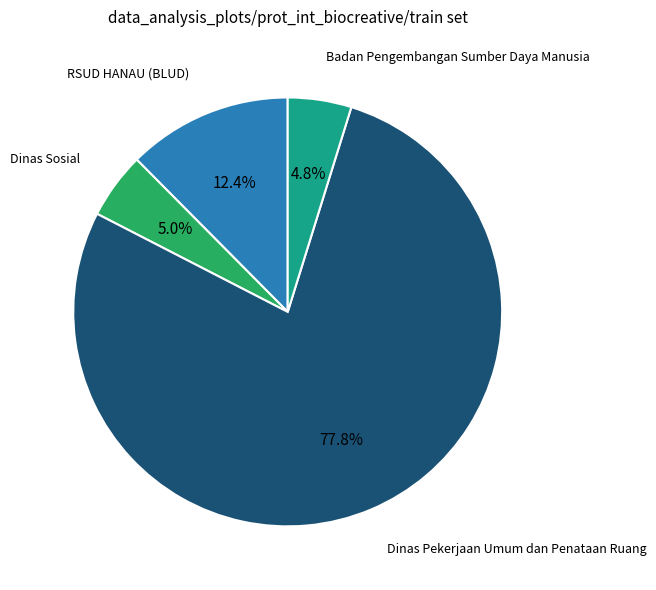

What percentage is the Dinas Sosial slice, to the nearest percent?

5%